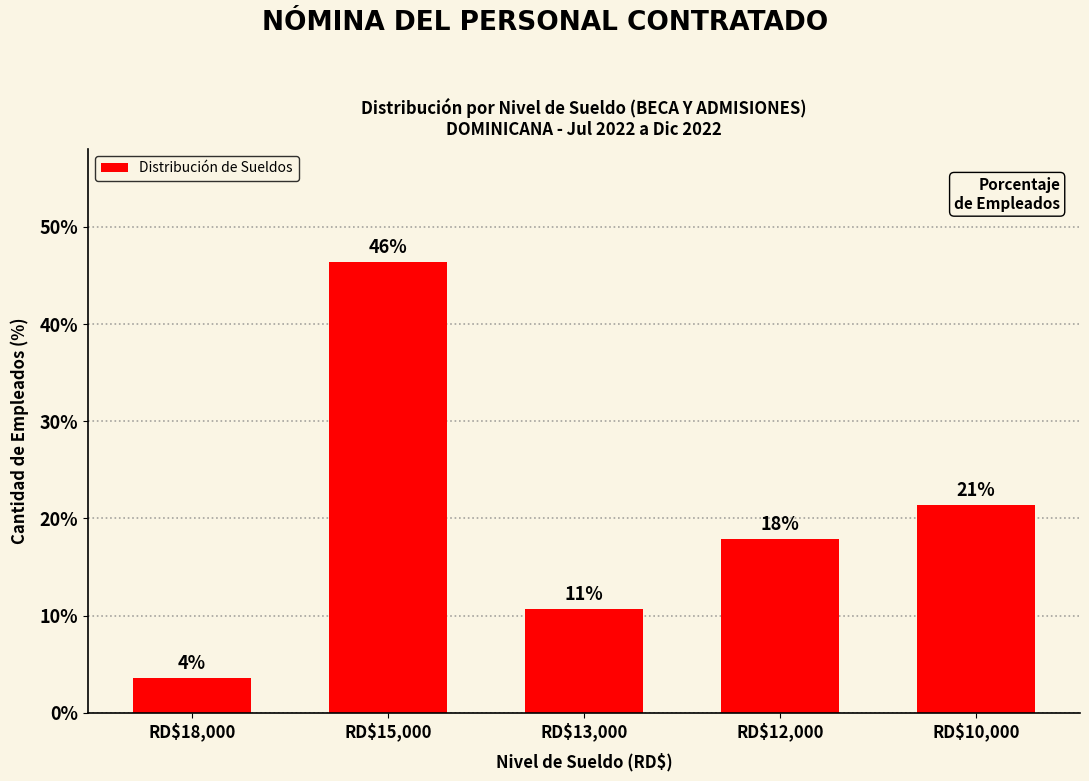

List the labels in order of value, largest first.

RD$15,000, RD$10,000, RD$12,000, RD$13,000, RD$18,000